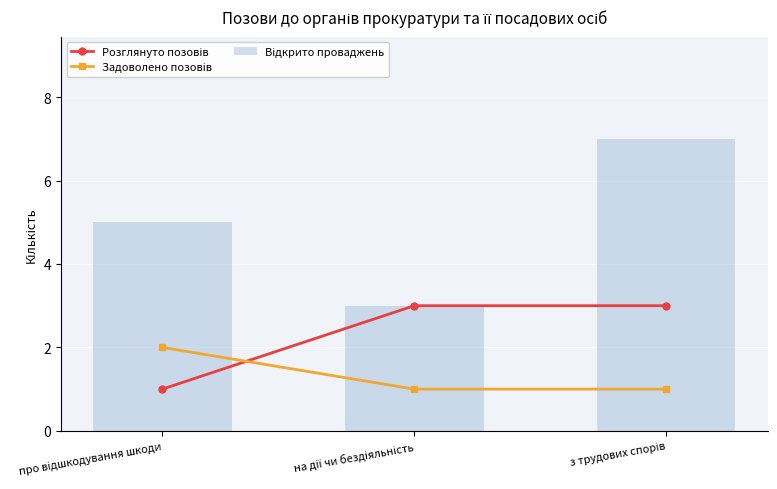

Between про відшкодування шкоди and на дії чи бездіяльність, which series saw the biggest shift?

Розглянуто позовів